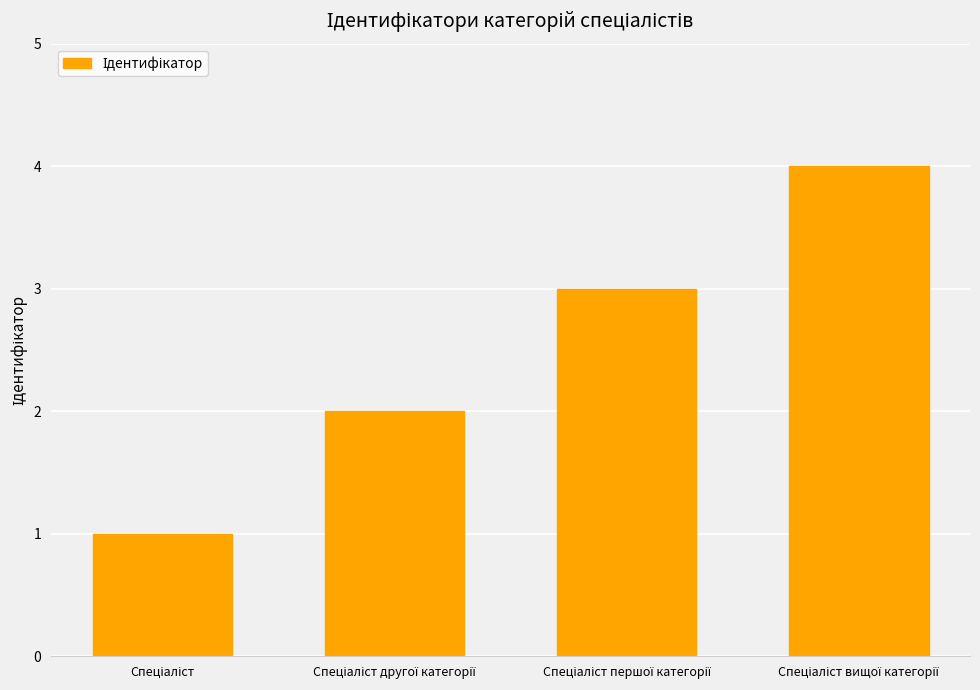

What is the sum of all values?

10